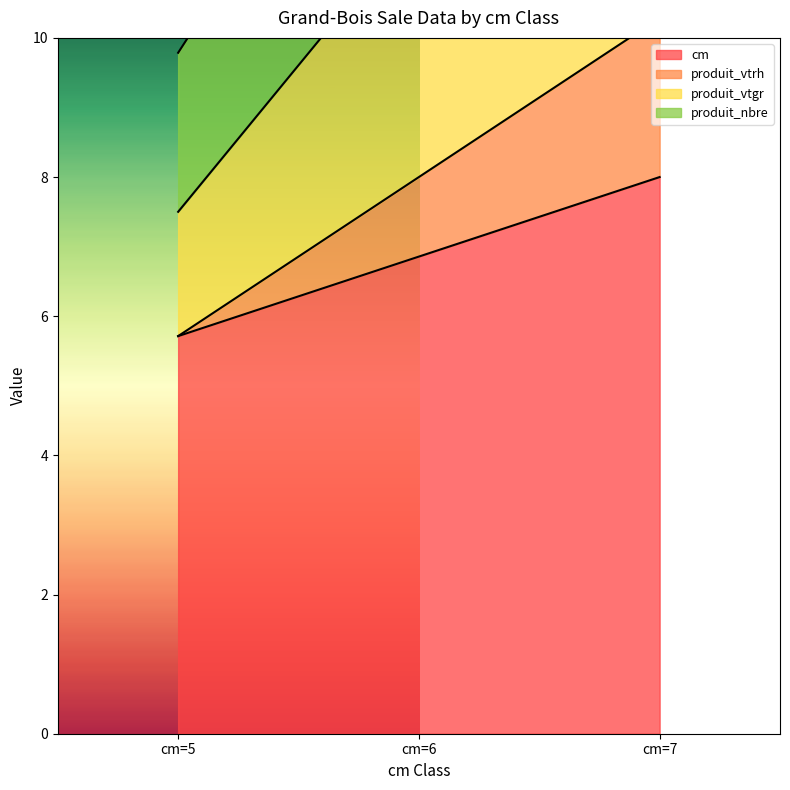

Which series has the largest total across all categories?

produit_vtrh